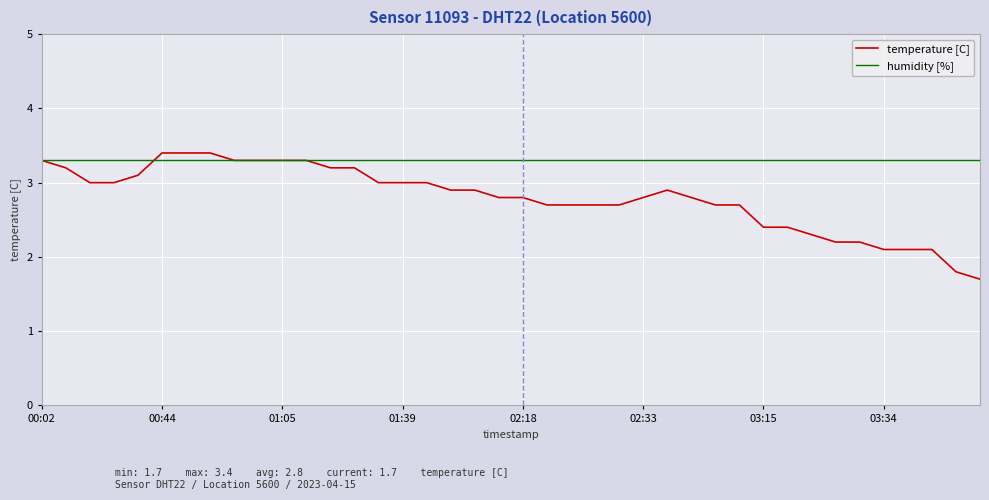

Which series has the largest total across all categories?

humidity [%]